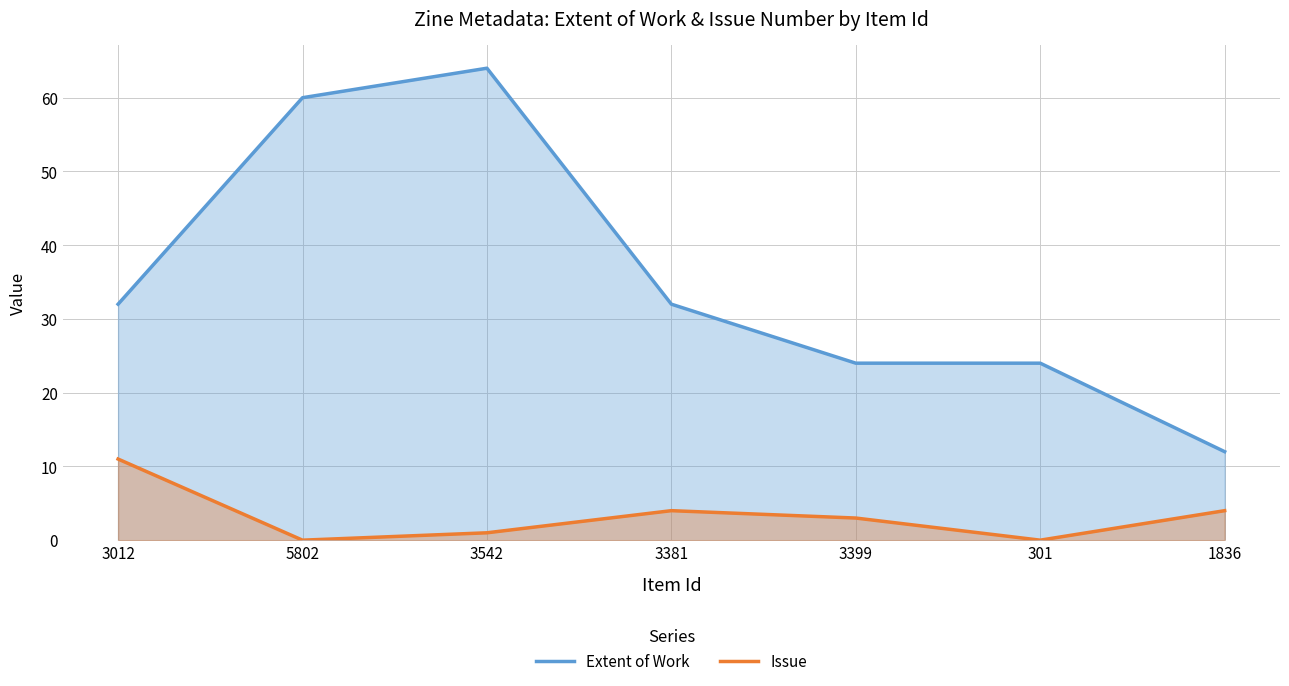

What is the maximum value shown in the chart?

64